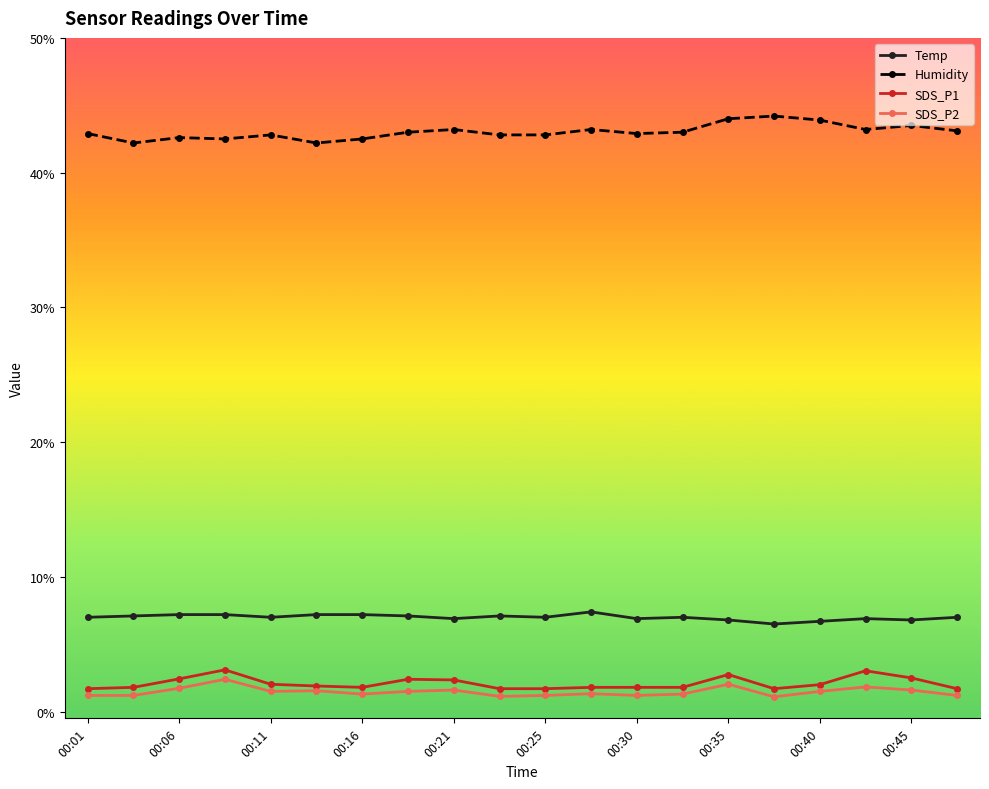

True or false: Humidity and Temp intersect in this chart.

False